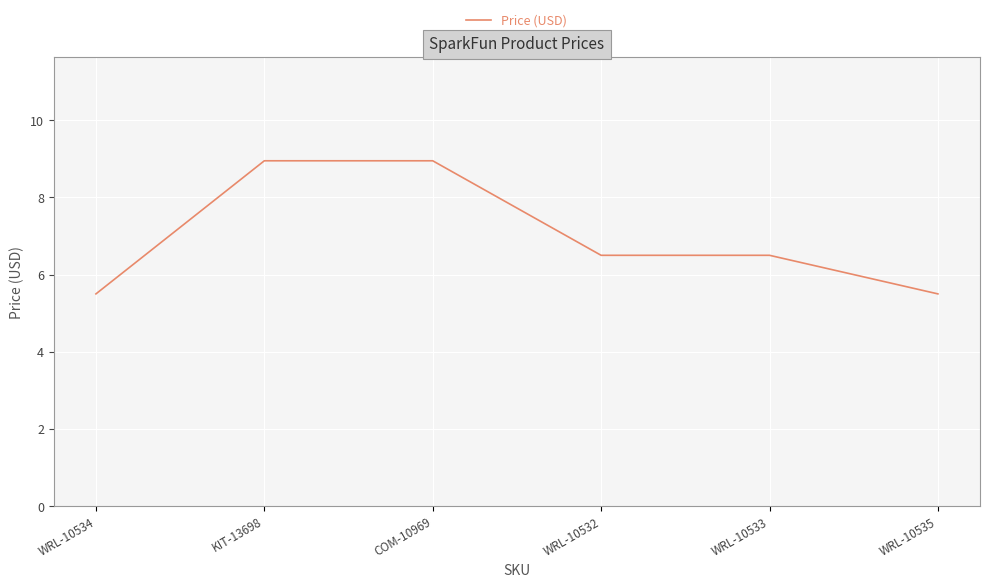

How many values are between 5 and 8?

4